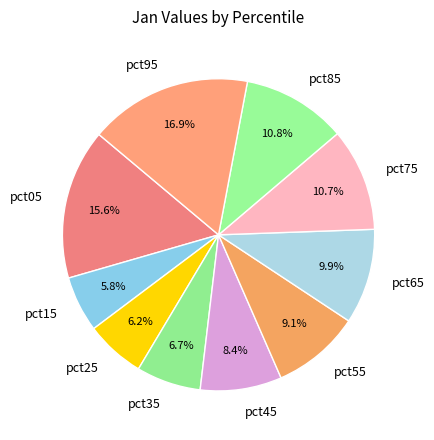

Is it true that pct95 is 23% of the pie?

False